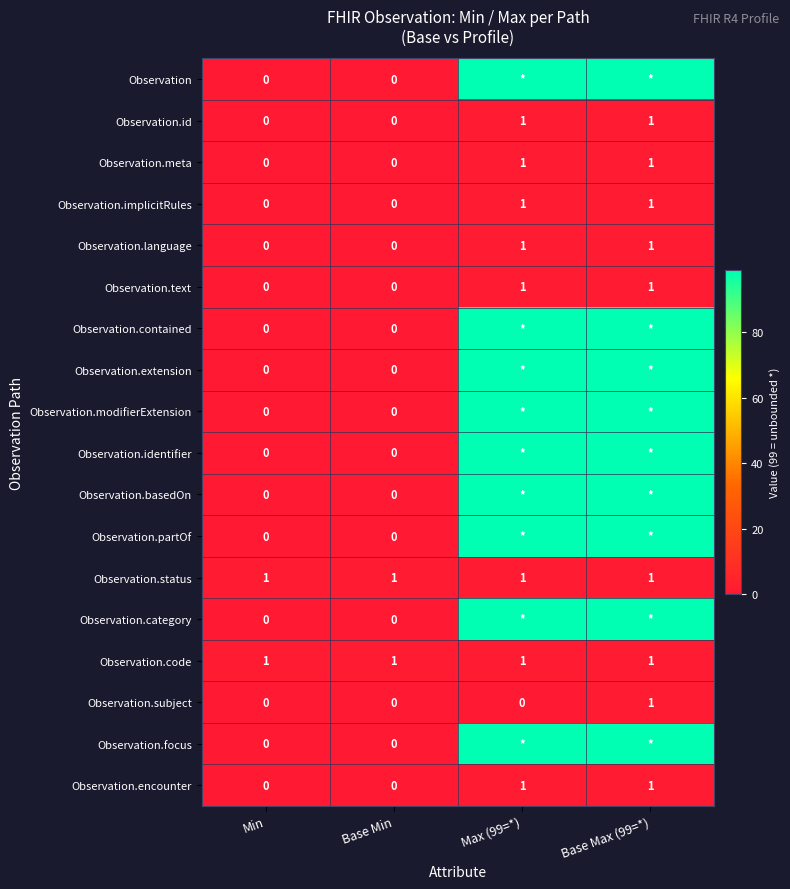

Is it true that Observation.id equals 1 at Min?

False